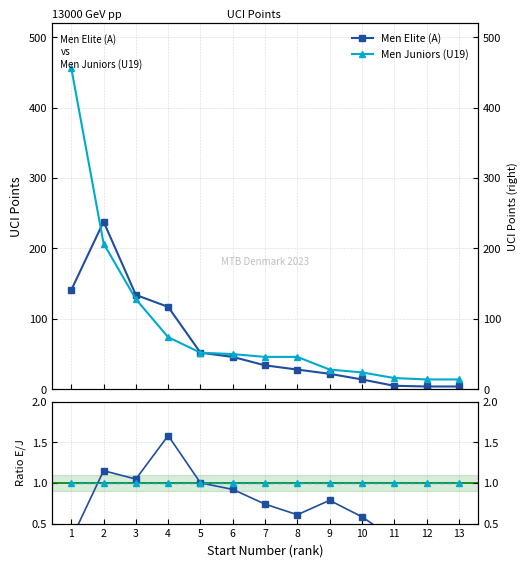

How many interior local valleys does the Ratio E/J series have?

2